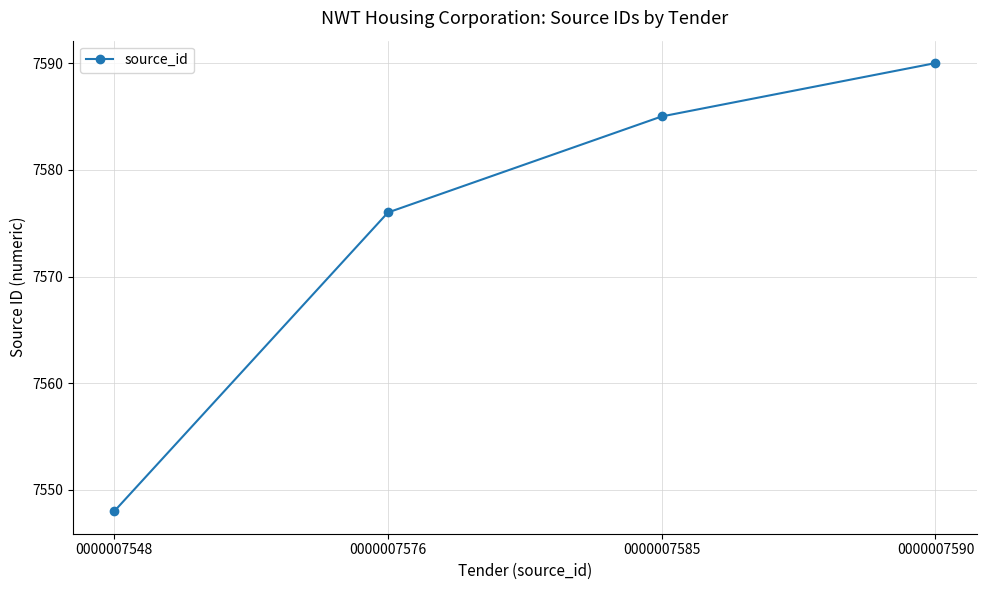

Count the number of categories in the chart.

4